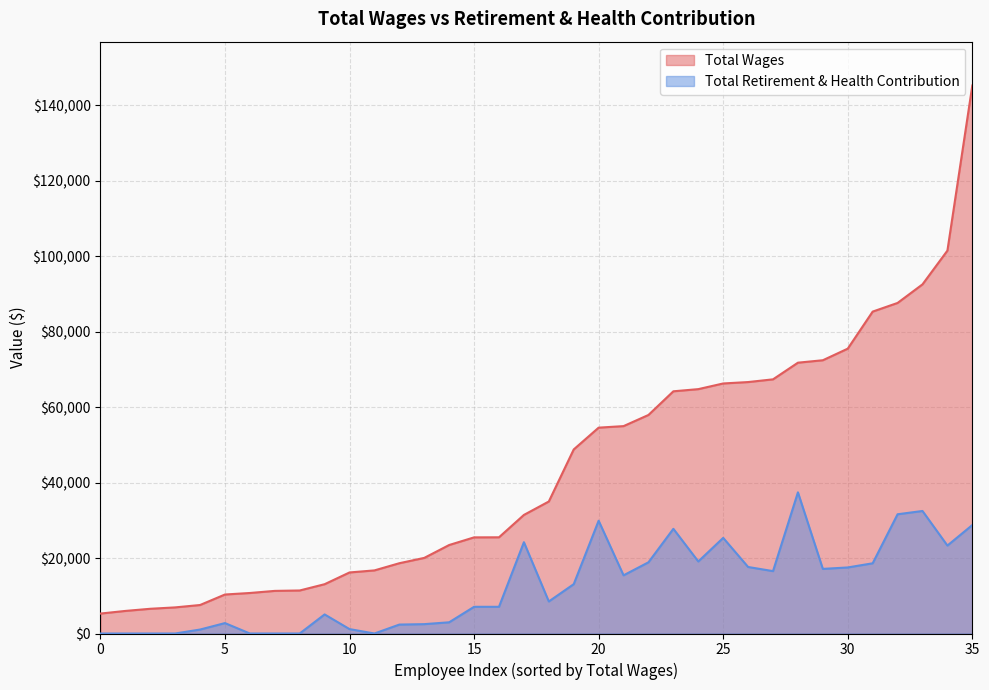

Which series has the widest spread of values?

Total Wages